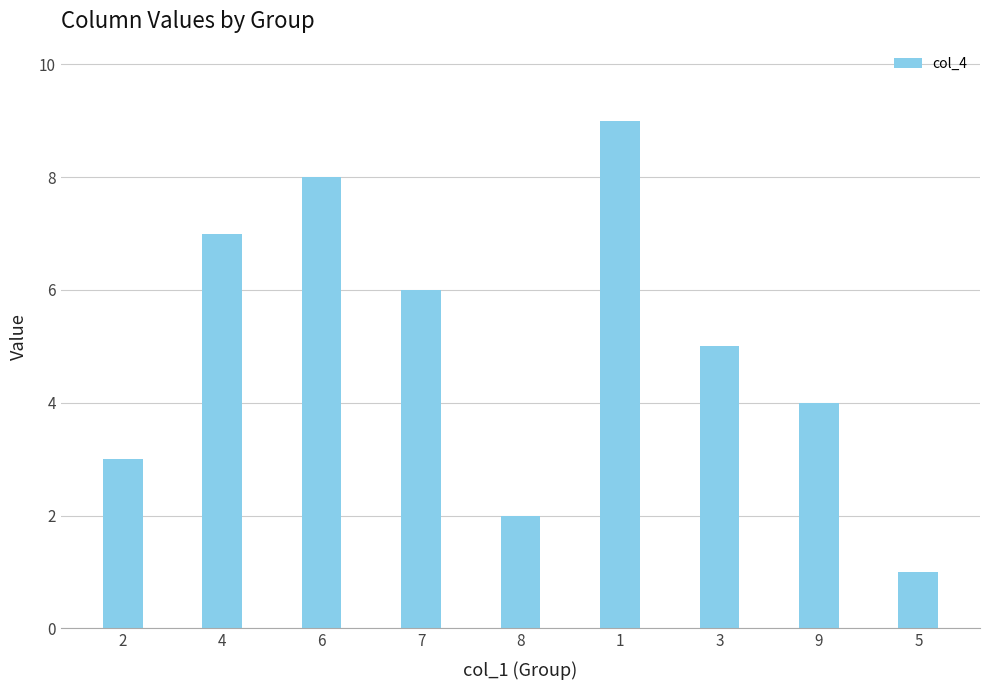

What is the change in value from 7 to 3?

-1